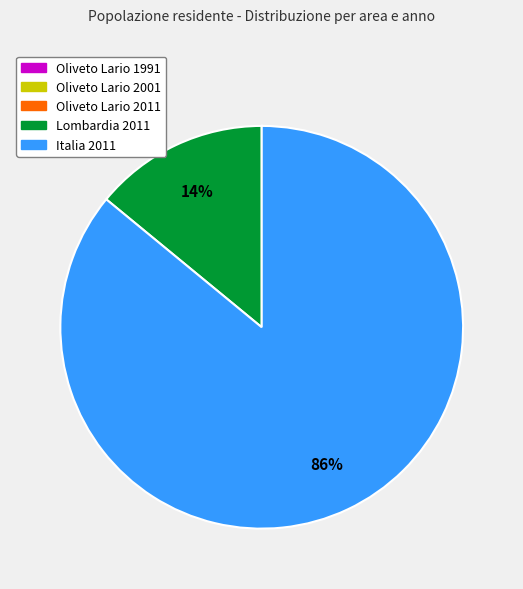

To the nearest percent, what is the difference between the largest and smallest slice percentages?

86%